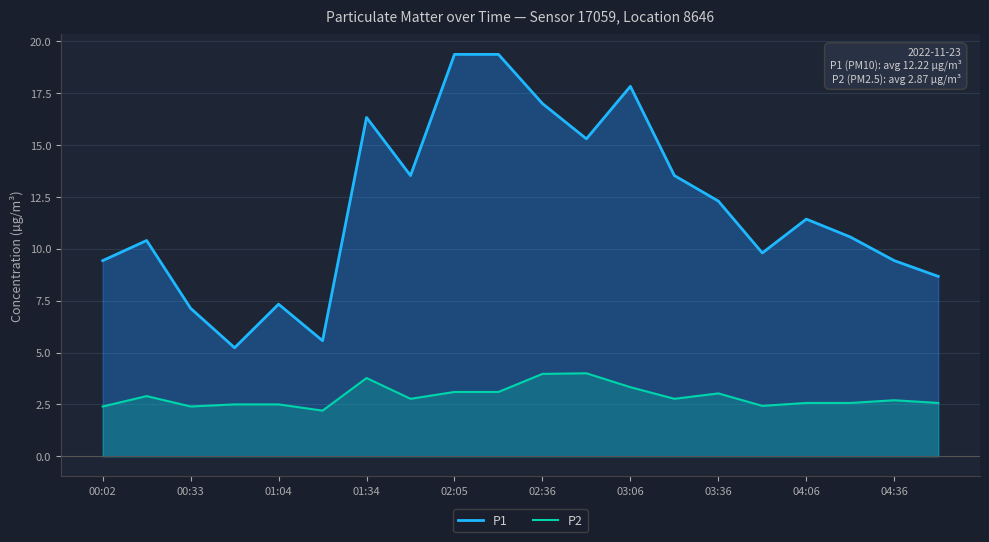

At 04:06, list the series in order from largest to smallest.

P1, P2